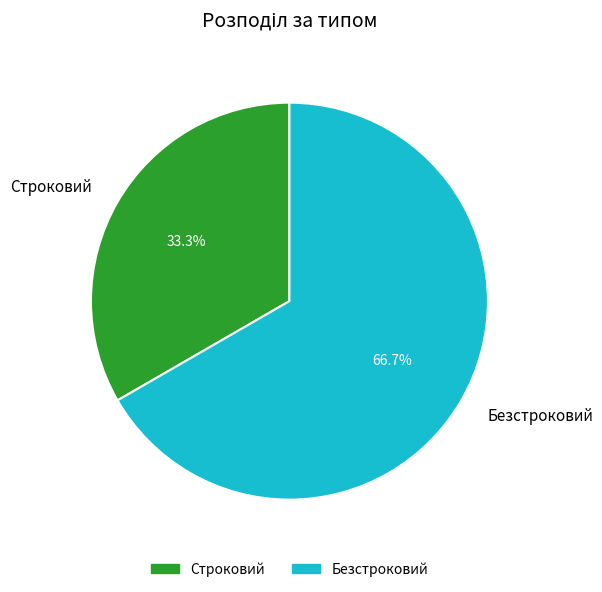

What percentage is the Безстроковий slice, to the nearest percent?

67%